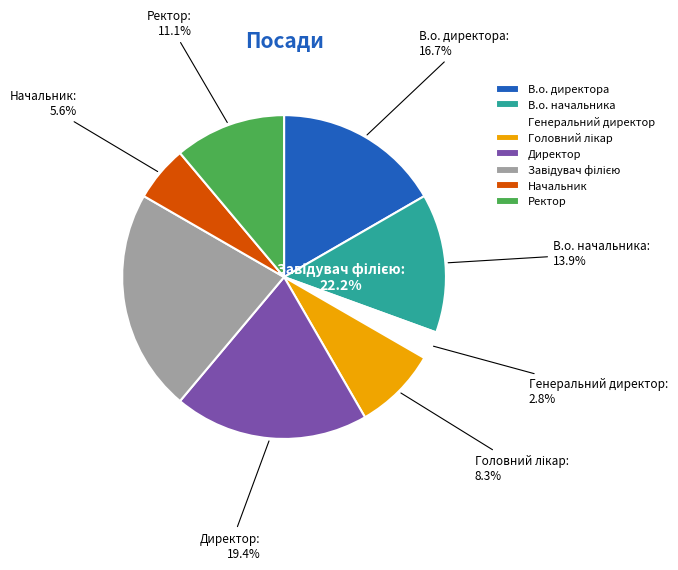

Does Головний лікар account for over 50% of the chart?

No